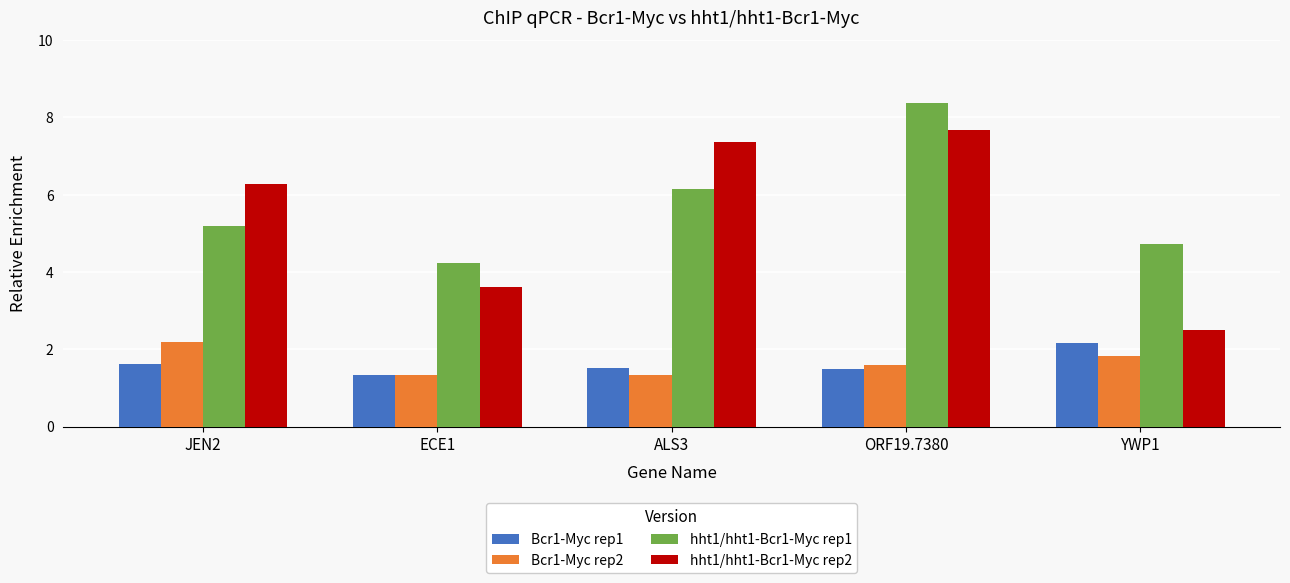

Which series has the largest range (max minus min)?

hht1/hht1-Bcr1-Myc rep2